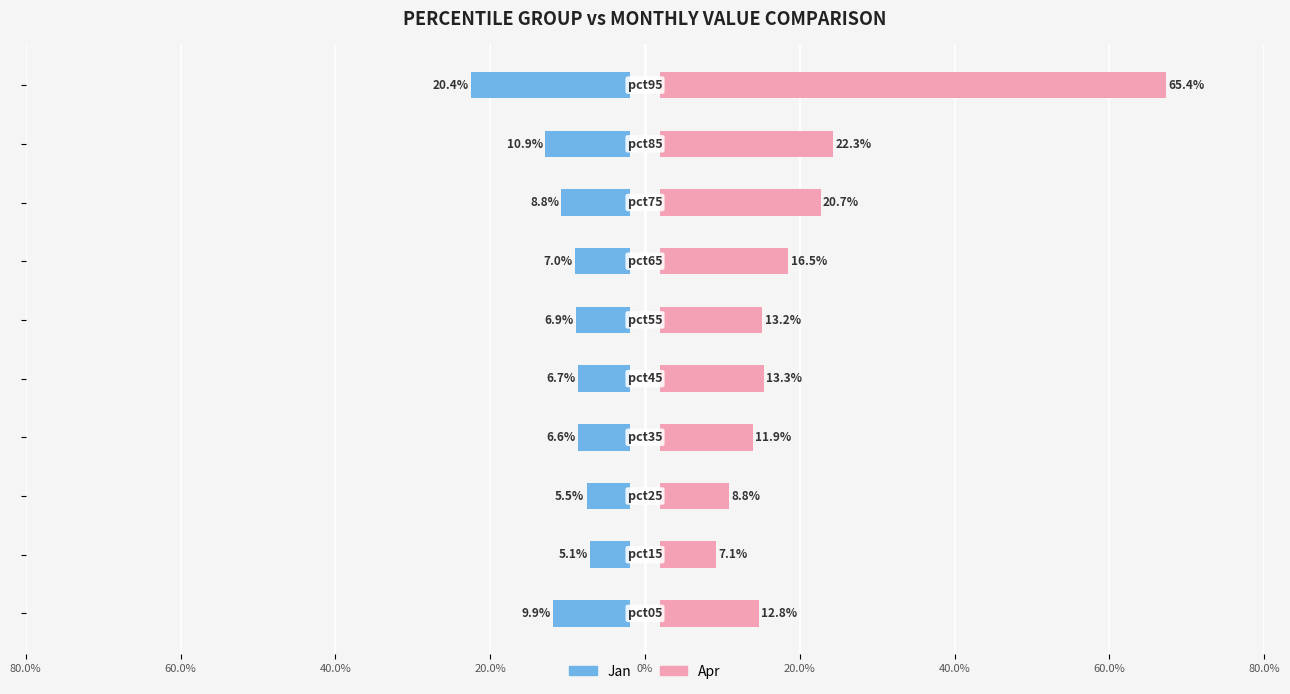

What is the sum of all Apr values?

1.9